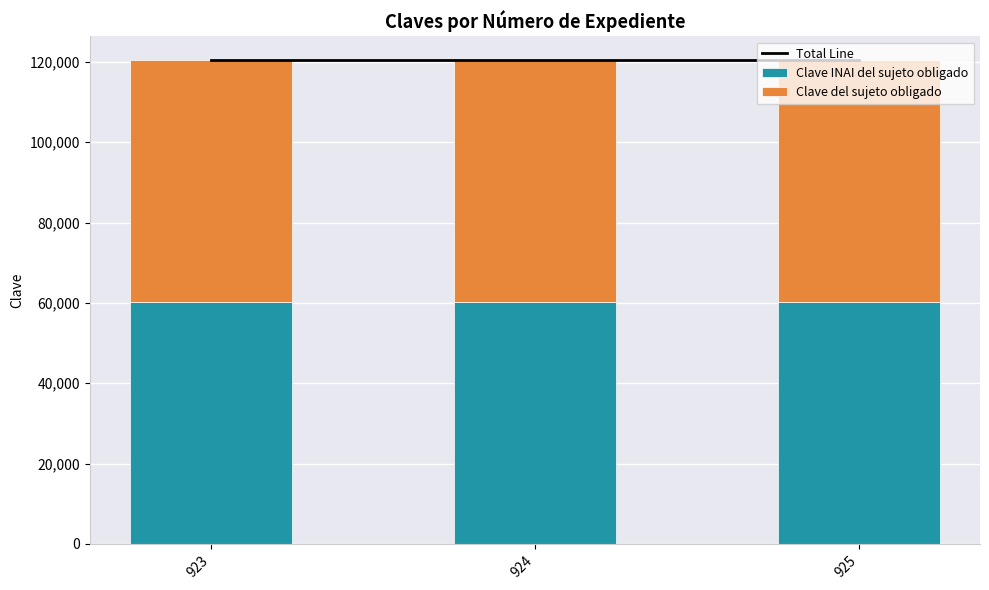

The value of Clave del sujeto obligado at 924 is 90373. True or false?

False